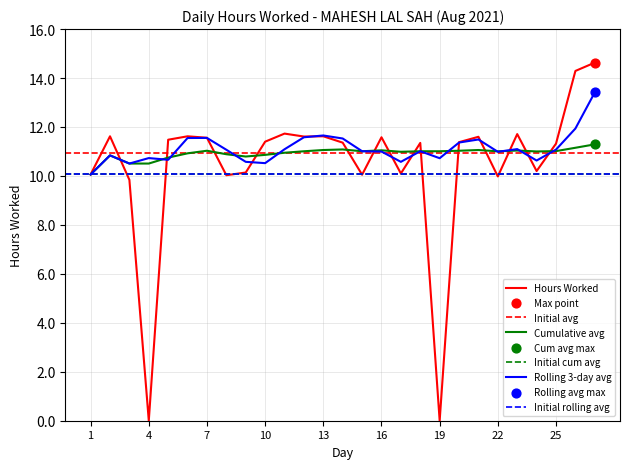

What is the change in value from 1 to 13?

+1.6